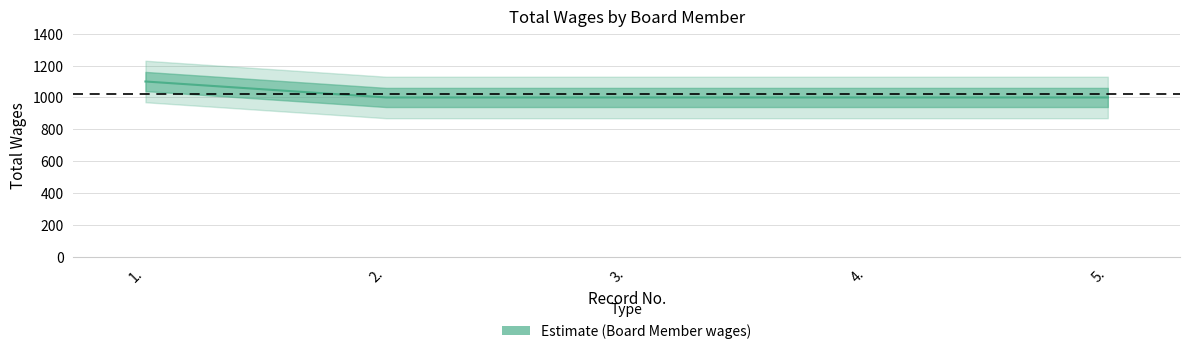

True or false: the data shows 1000 at 2..

True